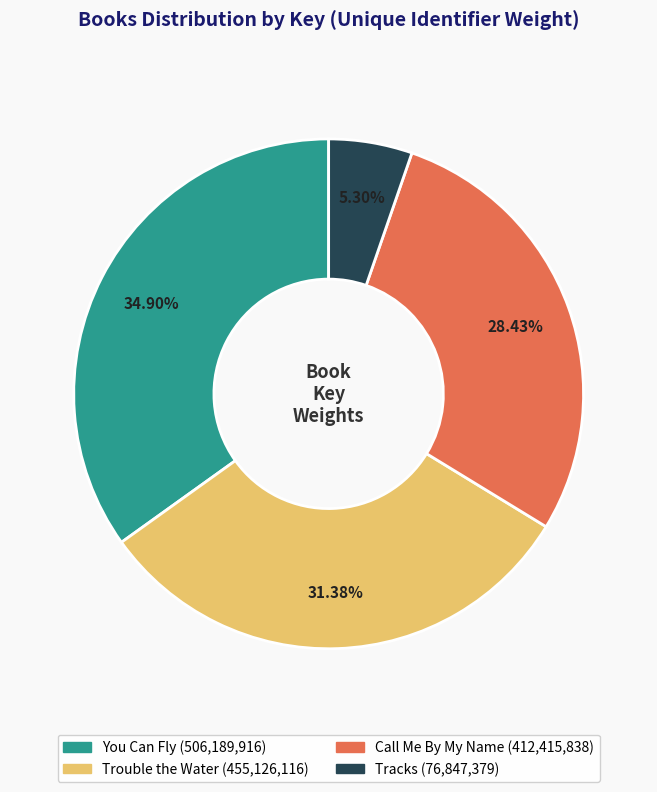

To the nearest percent, what portion does Call Me By My Name represent?

28%